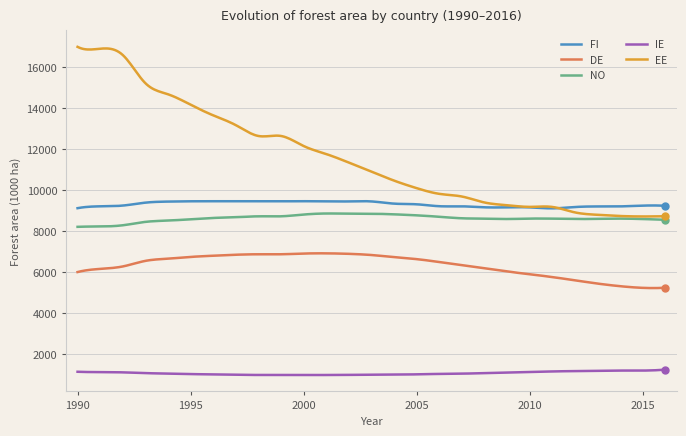

Which series has the largest total across all categories?

EE